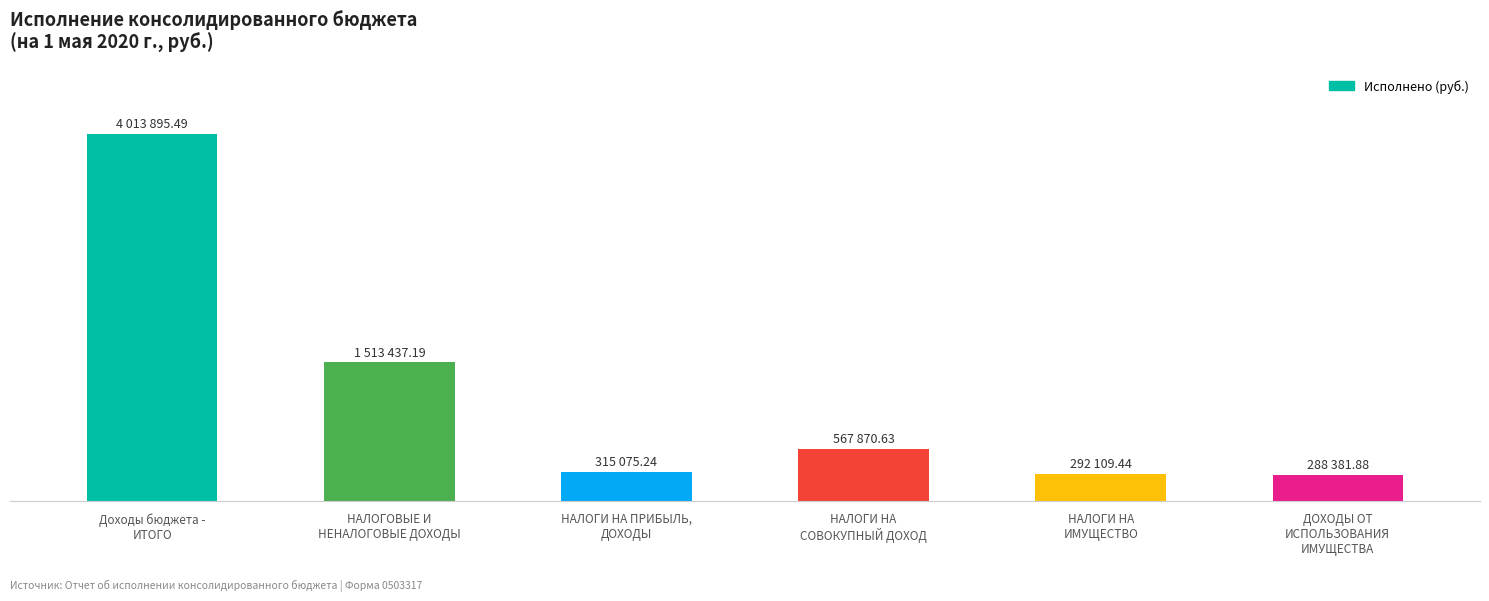

Where does the data first go above 567870?

Доходы бюджета -
ИТОГО